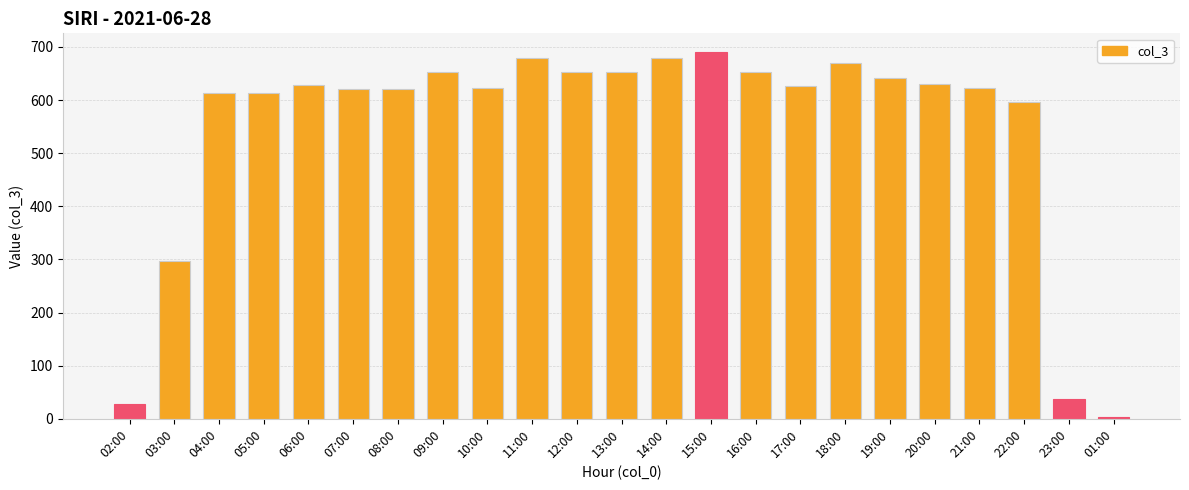

What is the change in value from 16:00 to 22:00?

-55